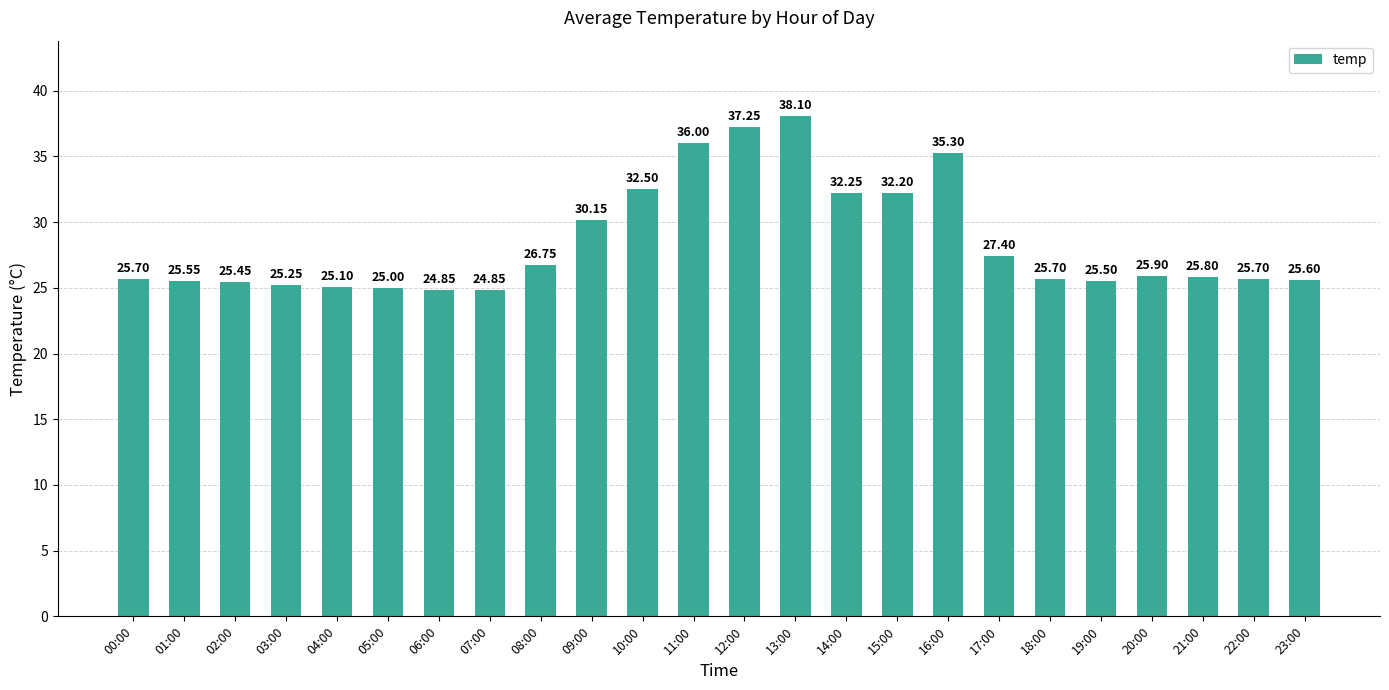

Does the chart contain any negative values?

No